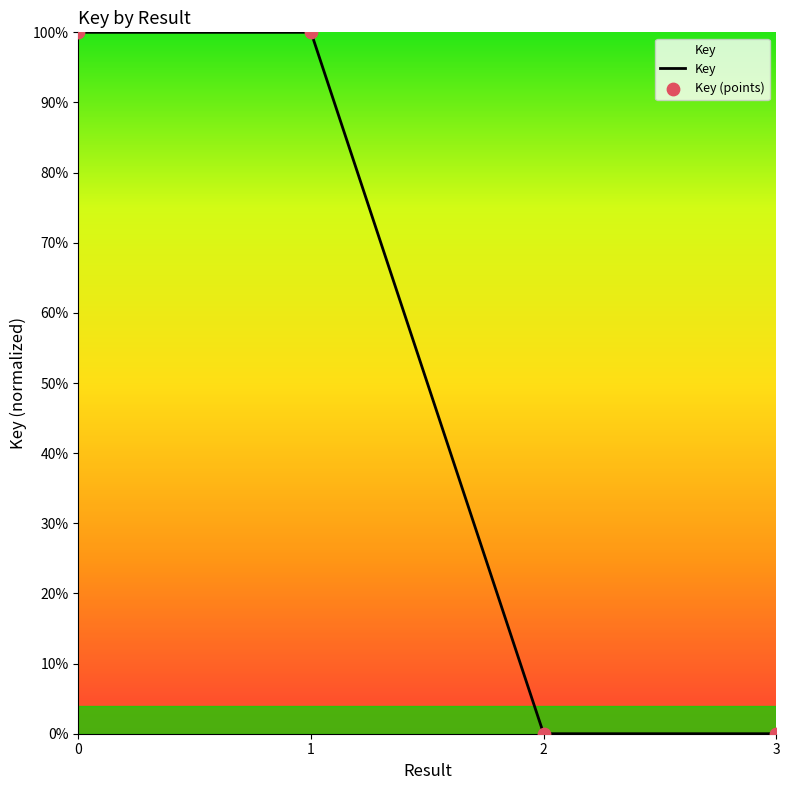

Does the chart have visible grid lines?

No